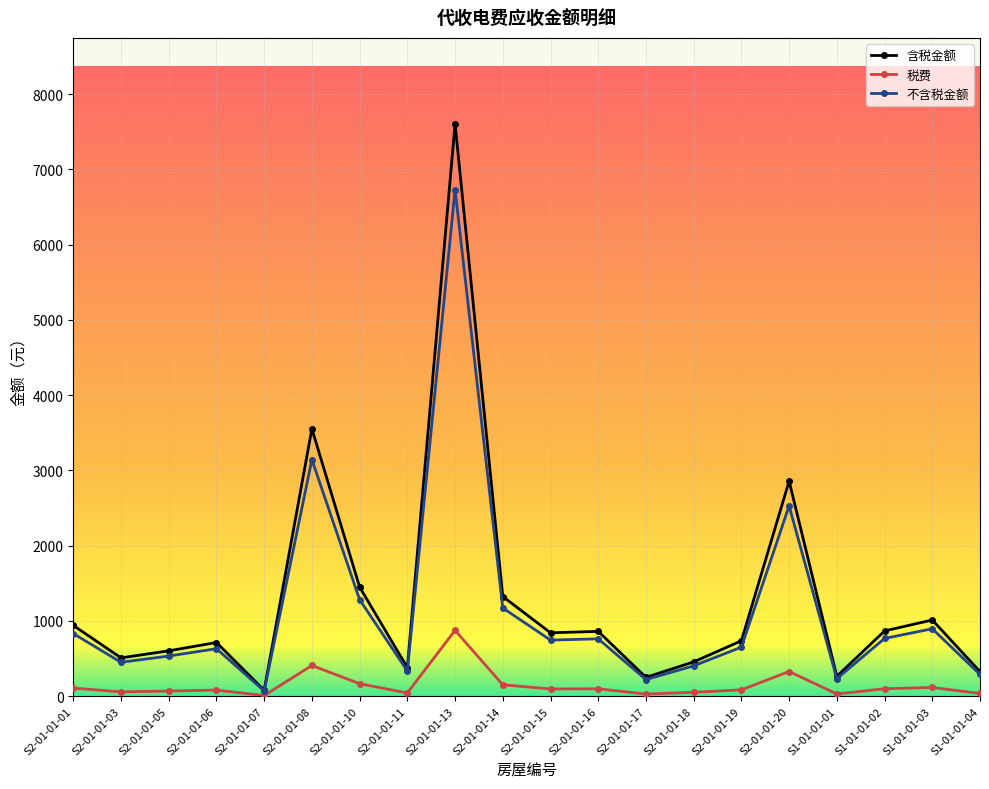

Is it true that 含税金额 equals 327.2 at S1-01-01-04?

True